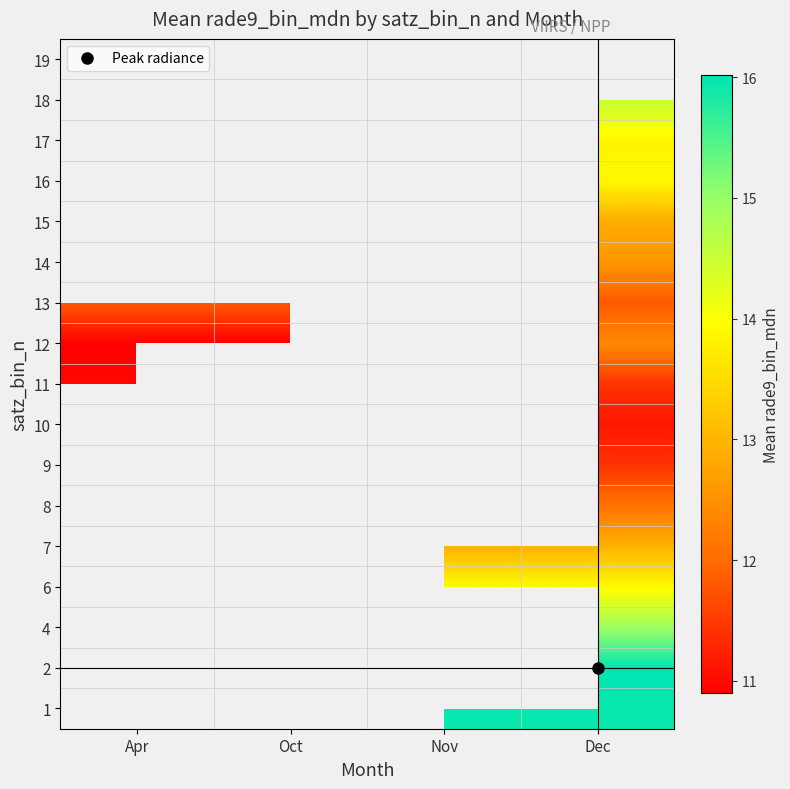

Count the number of data series in this chart.

17